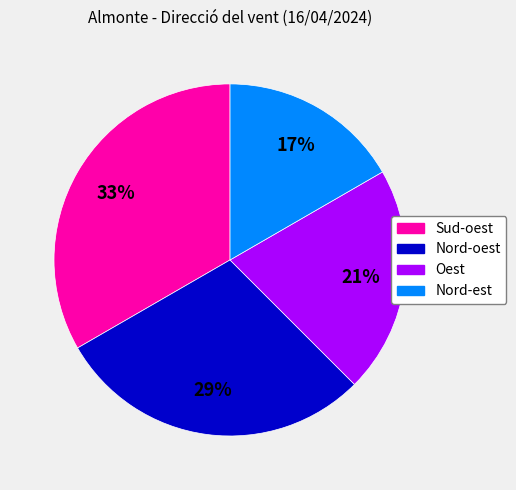

To the nearest percent, what percentage of the pie is Sud-oest?

33%